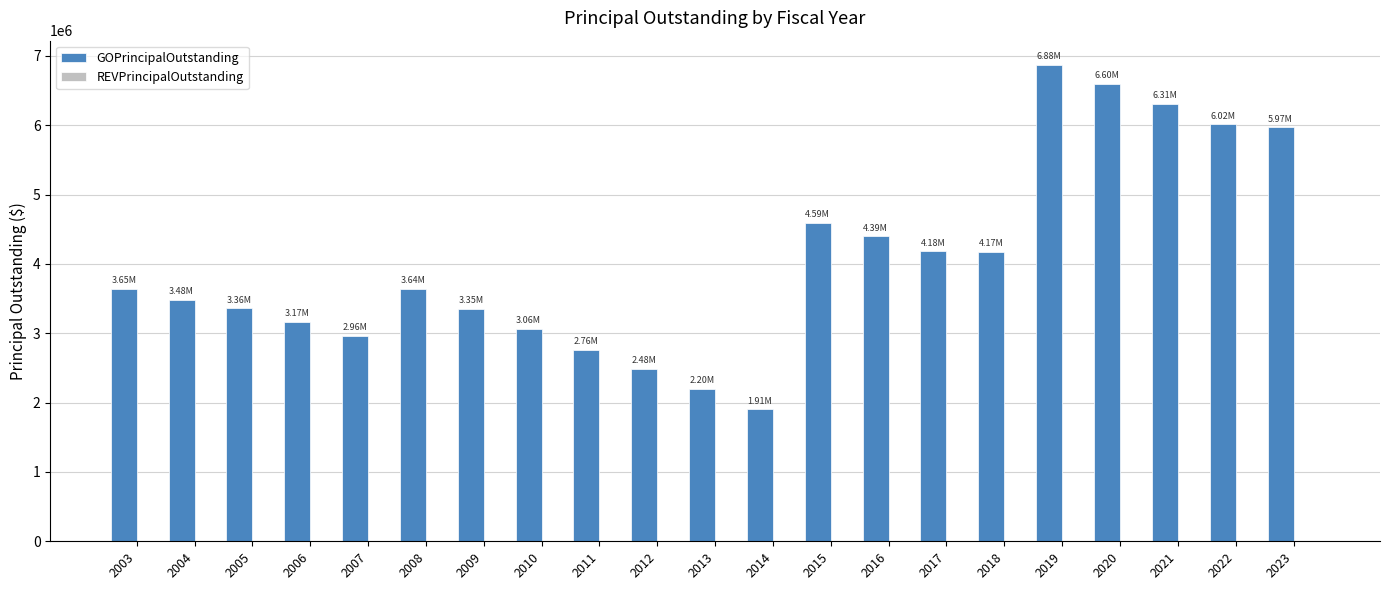

Between 2006 and 2009, which is larger?

2009